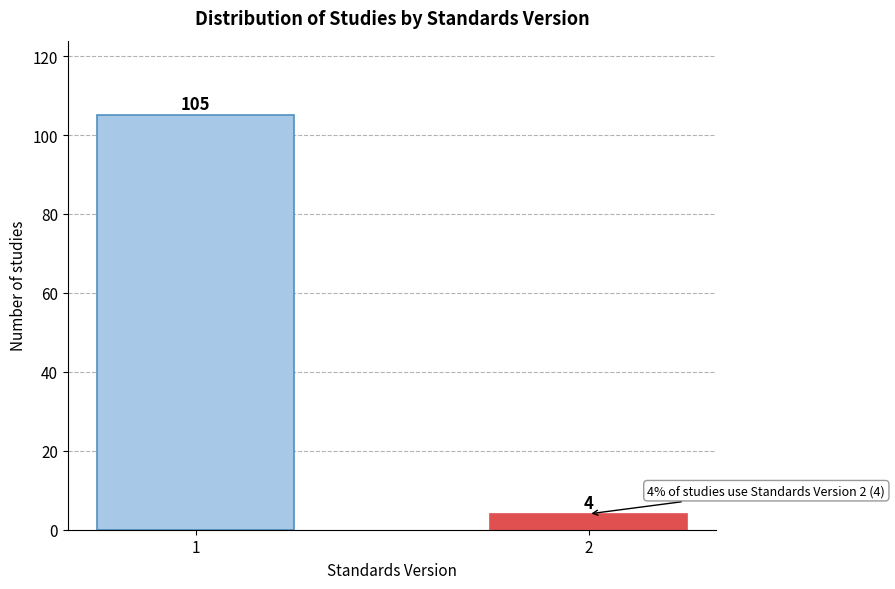

Reading right to left, what are all the values shown in this chart?

4	105